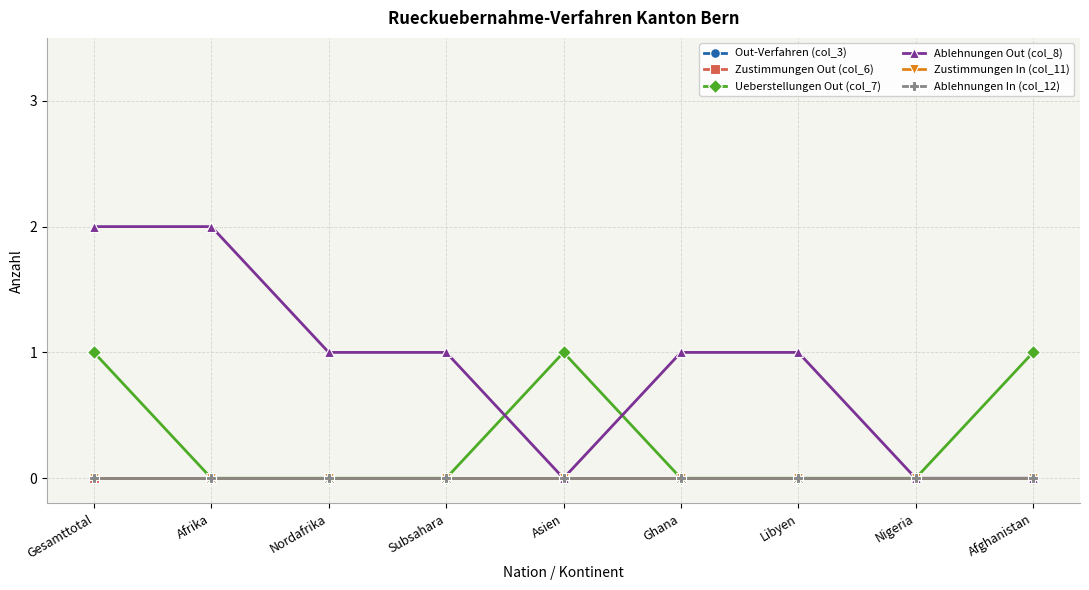

Reading right to left, list all the values displayed in this chart.

Out-Verfahren (col_3): Afghanistan=0	Nigeria=0	Libyen=0	Ghana=0	Asien=0	Subsahara=0	Nordafrika=0	Afrika=0	Gesamttotal=0
Zustimmungen Out (col_6): Afghanistan=0	Nigeria=0	Libyen=0	Ghana=0	Asien=0	Subsahara=0	Nordafrika=0	Afrika=0	Gesamttotal=0
Ueberstellungen Out (col_7): Afghanistan=1	Nigeria=0	Libyen=0	Ghana=0	Asien=1	Subsahara=0	Nordafrika=0	Afrika=0	Gesamttotal=1
Ablehnungen Out (col_8): Afghanistan=0	Nigeria=0	Libyen=1	Ghana=1	Asien=0	Subsahara=1	Nordafrika=1	Afrika=2	Gesamttotal=2
Zustimmungen In (col_11): Afghanistan=0	Nigeria=0	Libyen=0	Ghana=0	Asien=0	Subsahara=0	Nordafrika=0	Afrika=0	Gesamttotal=0
Ablehnungen In (col_12): Afghanistan=0	Nigeria=0	Libyen=0	Ghana=0	Asien=0	Subsahara=0	Nordafrika=0	Afrika=0	Gesamttotal=0